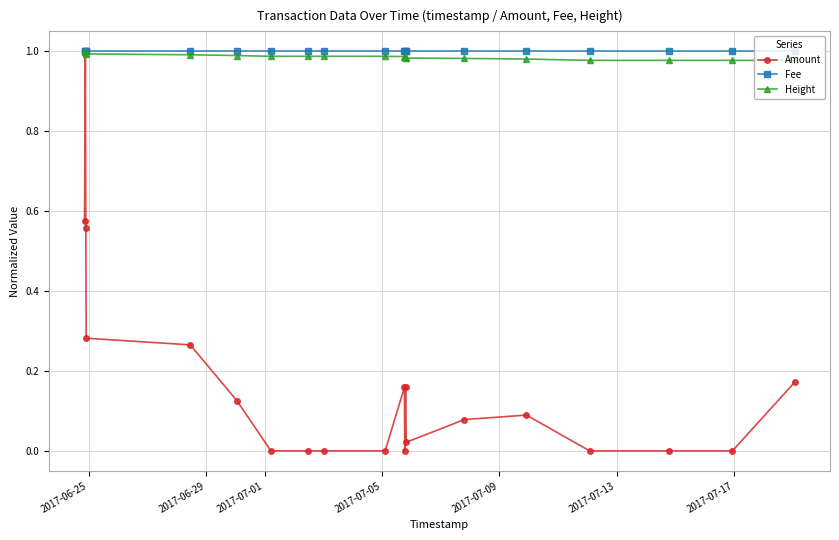

Which series has the widest spread of values?

Amount